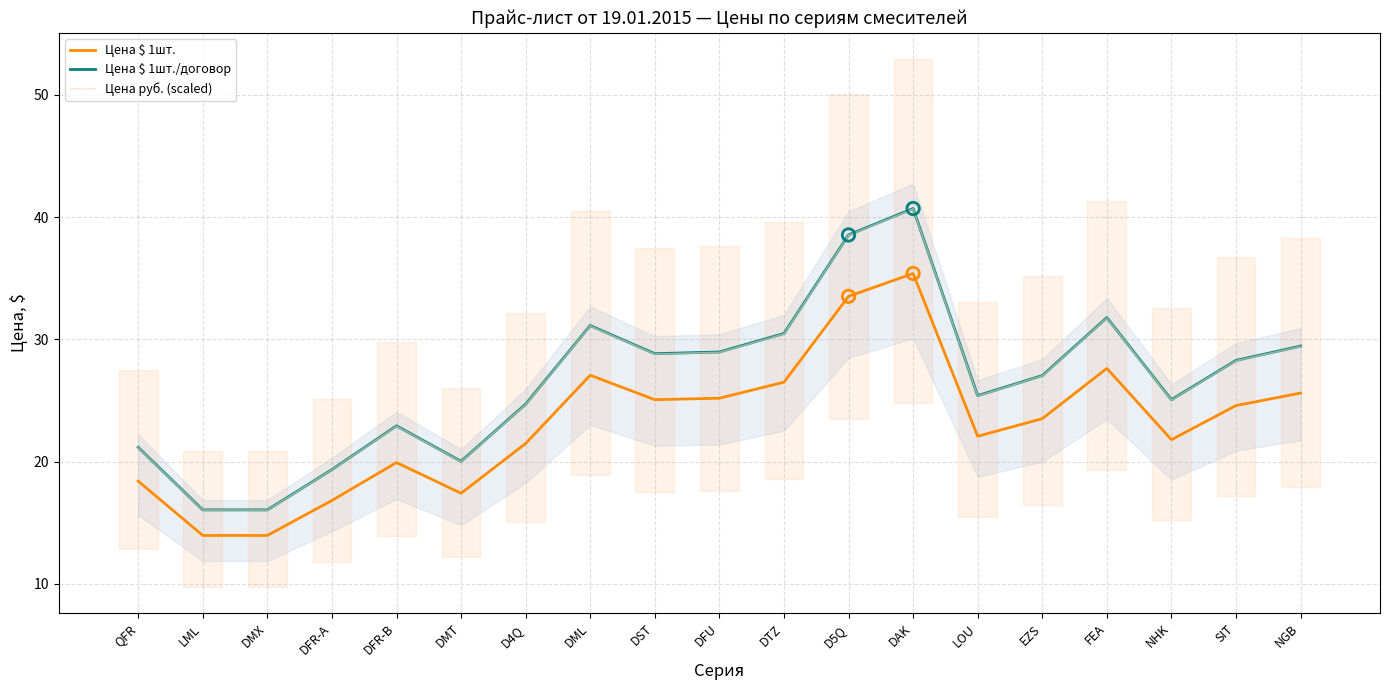

Which series reaches the maximum Y coordinate?

Цена $ 1шт./договор